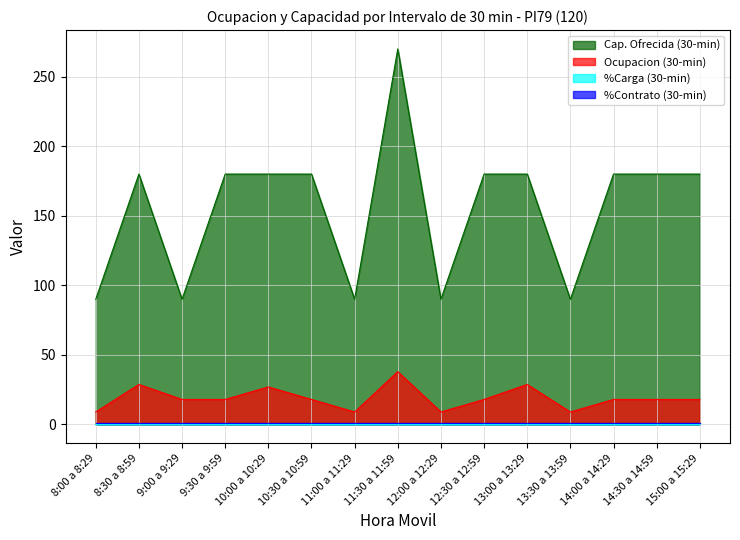

What is the minimum value shown in the chart?

0.1